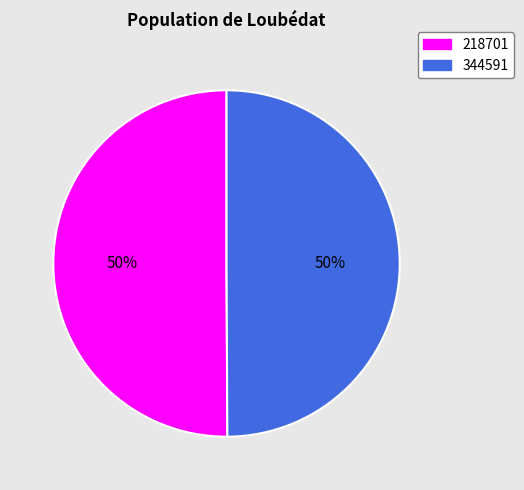

How many segments does this pie chart have?

2